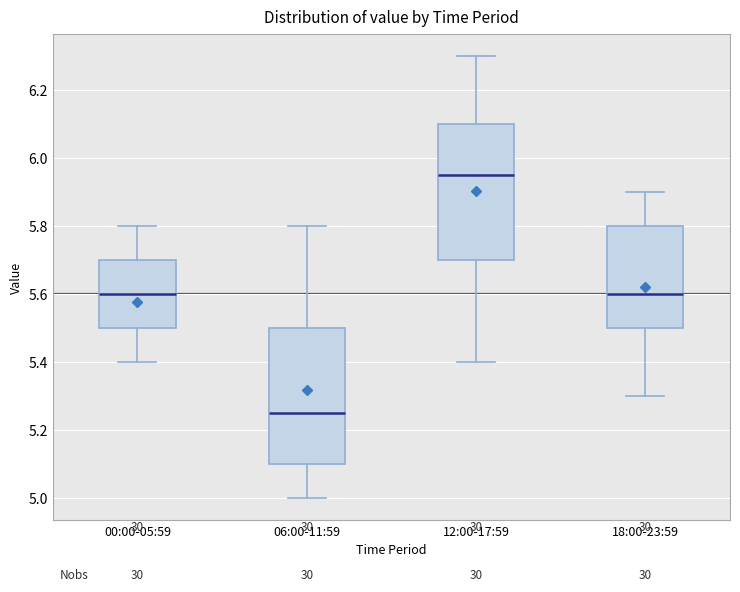

Which box has the lowest median line?

06:00-11:59